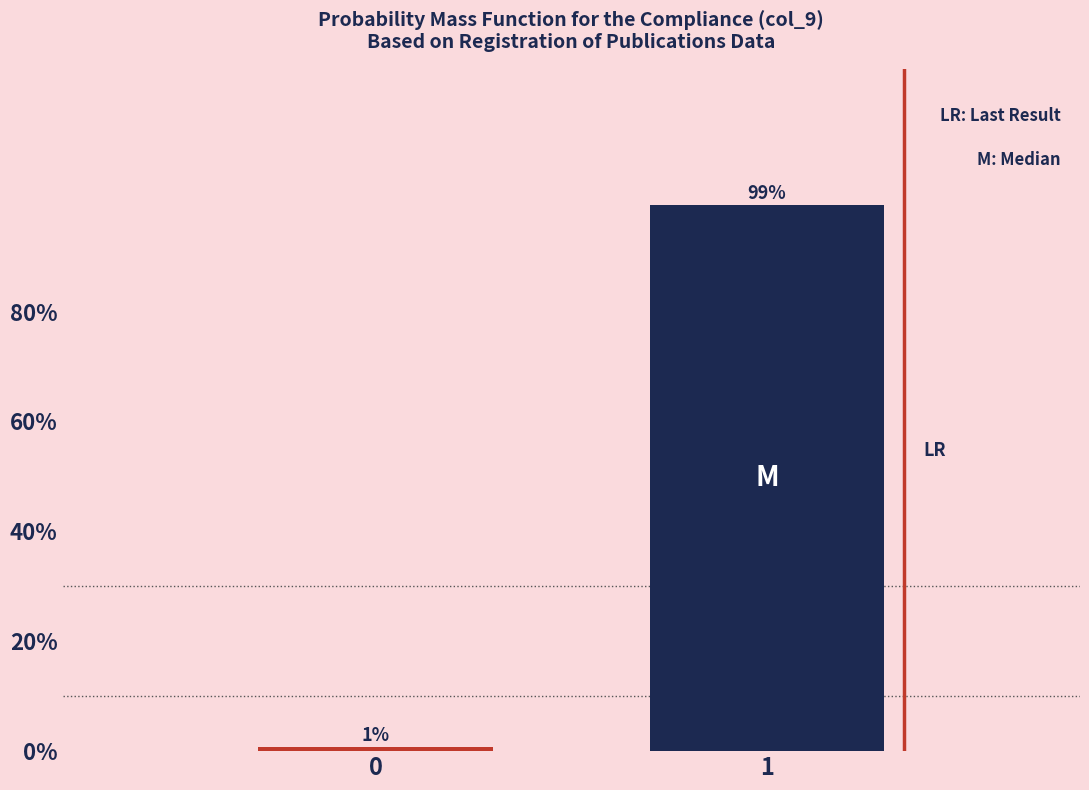

List the labels in order of value, largest first.

1, 0